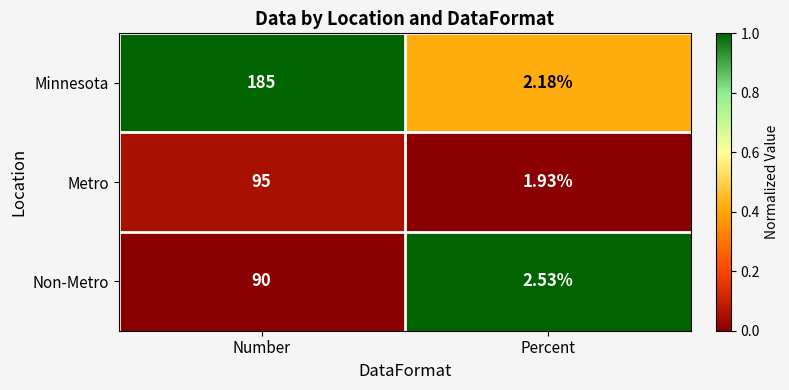

Which category has the lowest value in the Minnesota series?

Percent